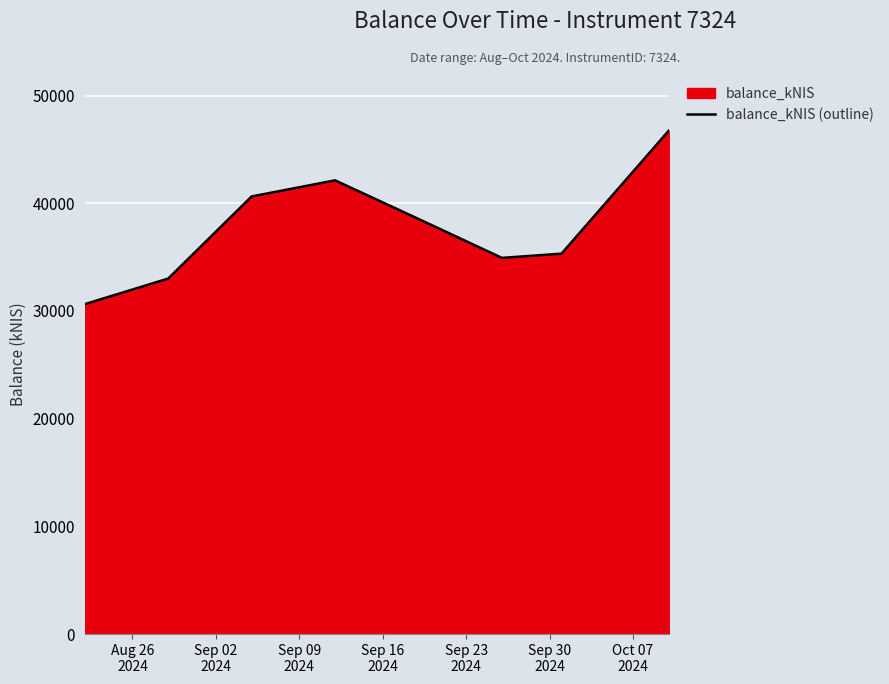

What is the sum of all values?

301923.3